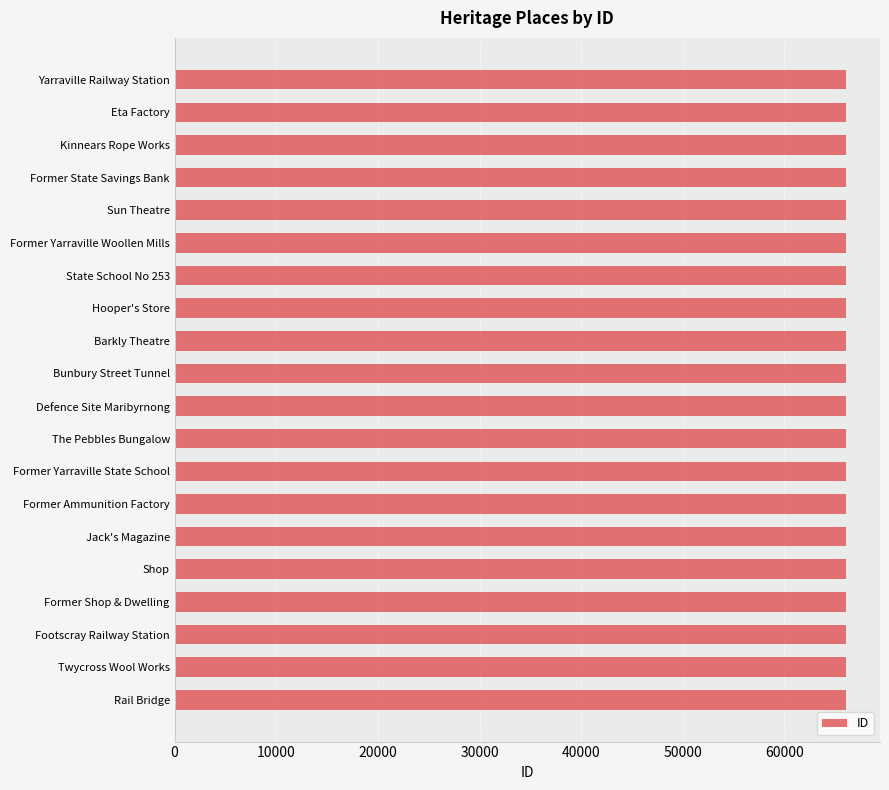

Is it true that the value at Former Yarraville Woollen Mills is 36426?

False